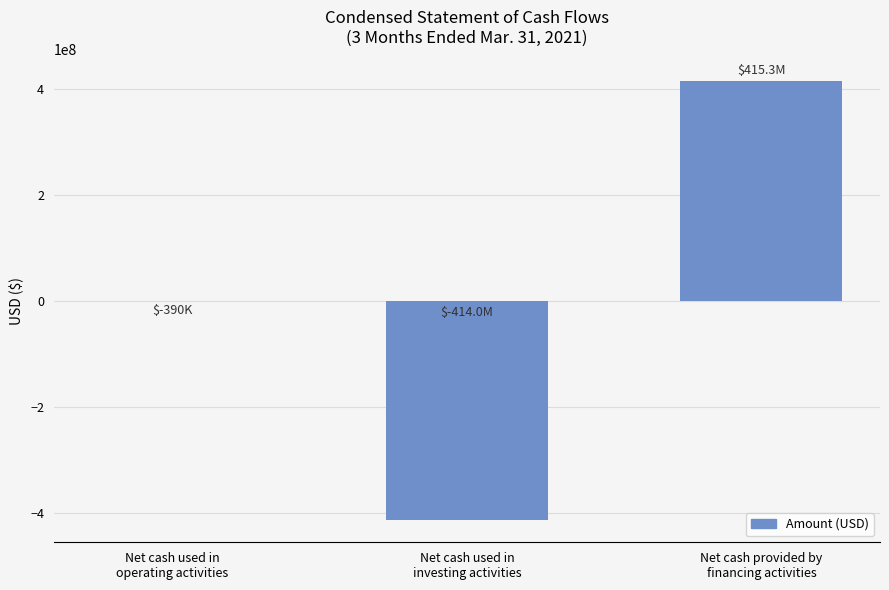

What is the maximum value shown in the chart?

415323585